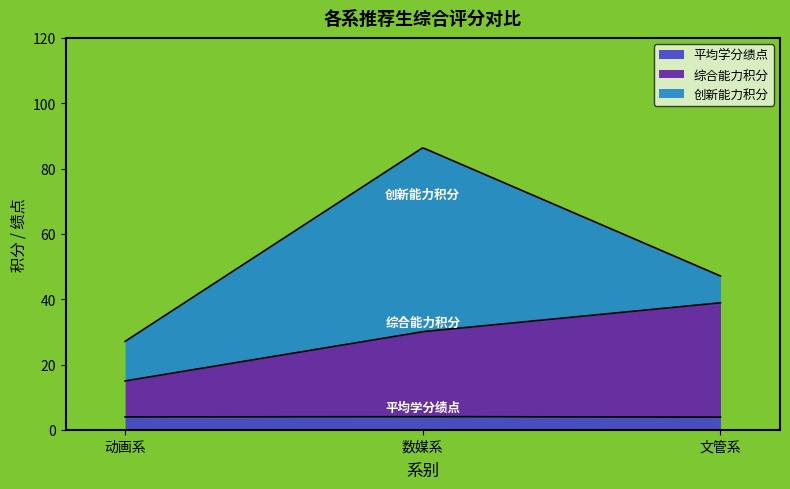

Which series has the largest total across all categories?

创新能力积分